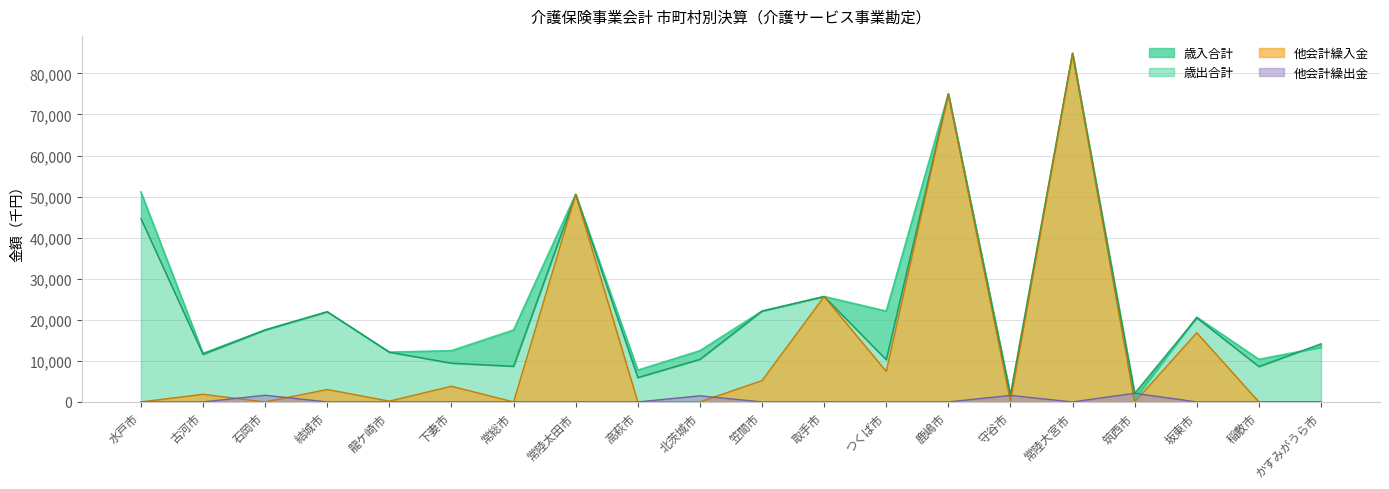

True or false: 他会計繰出金 and 他会計繰入金 intersect in this chart.

True